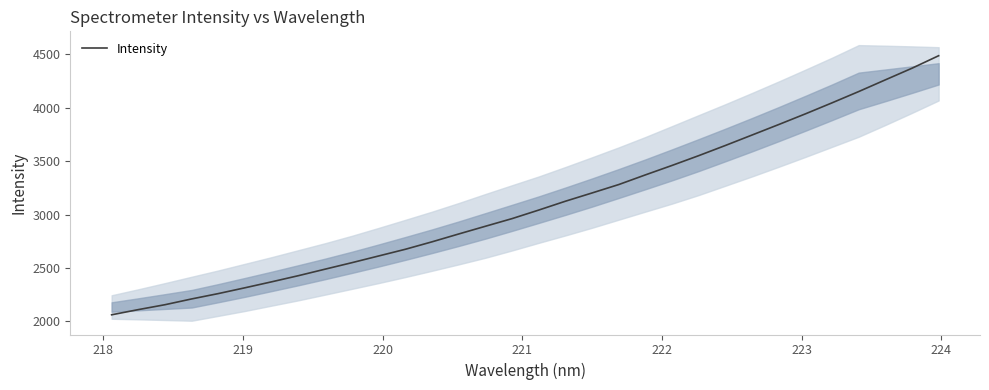

What is the maximum value for Intensity?

4488.3